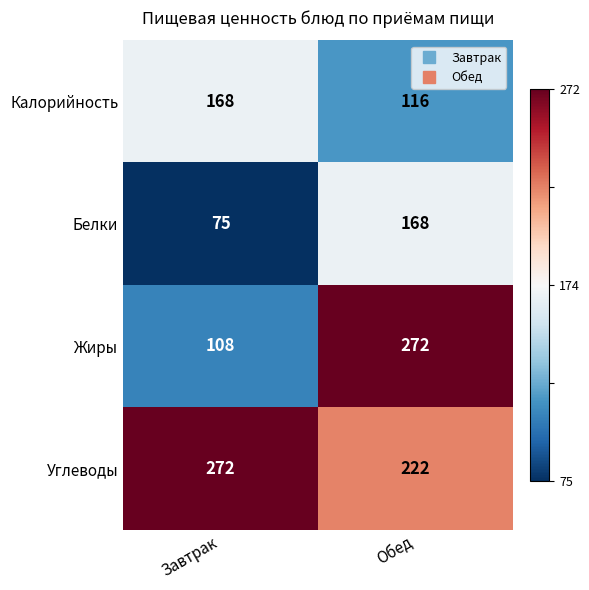

What is the approximate value of Жиры at Завтрак, to the nearest 50?

100